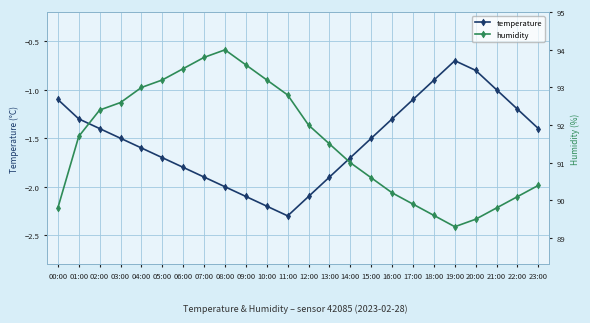

How many values in the humidity series exceed 91?

13